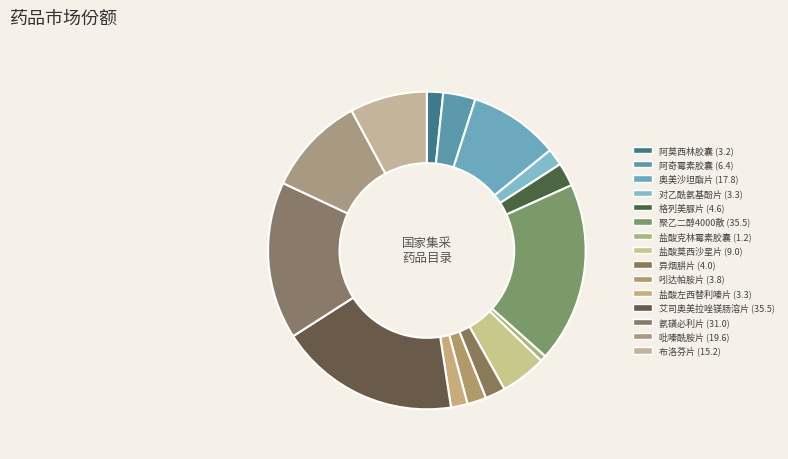

Combined, do 格列美脲片 and 奥美沙坦酯片 account for over 50%?

No